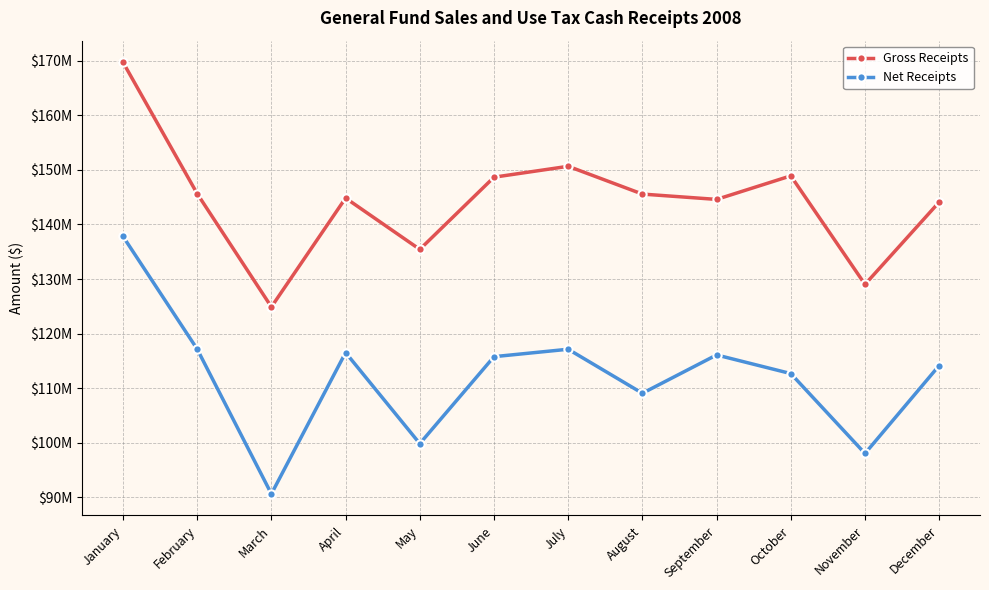

True or false: Gross Receipts and Net Receipts intersect in this chart.

False